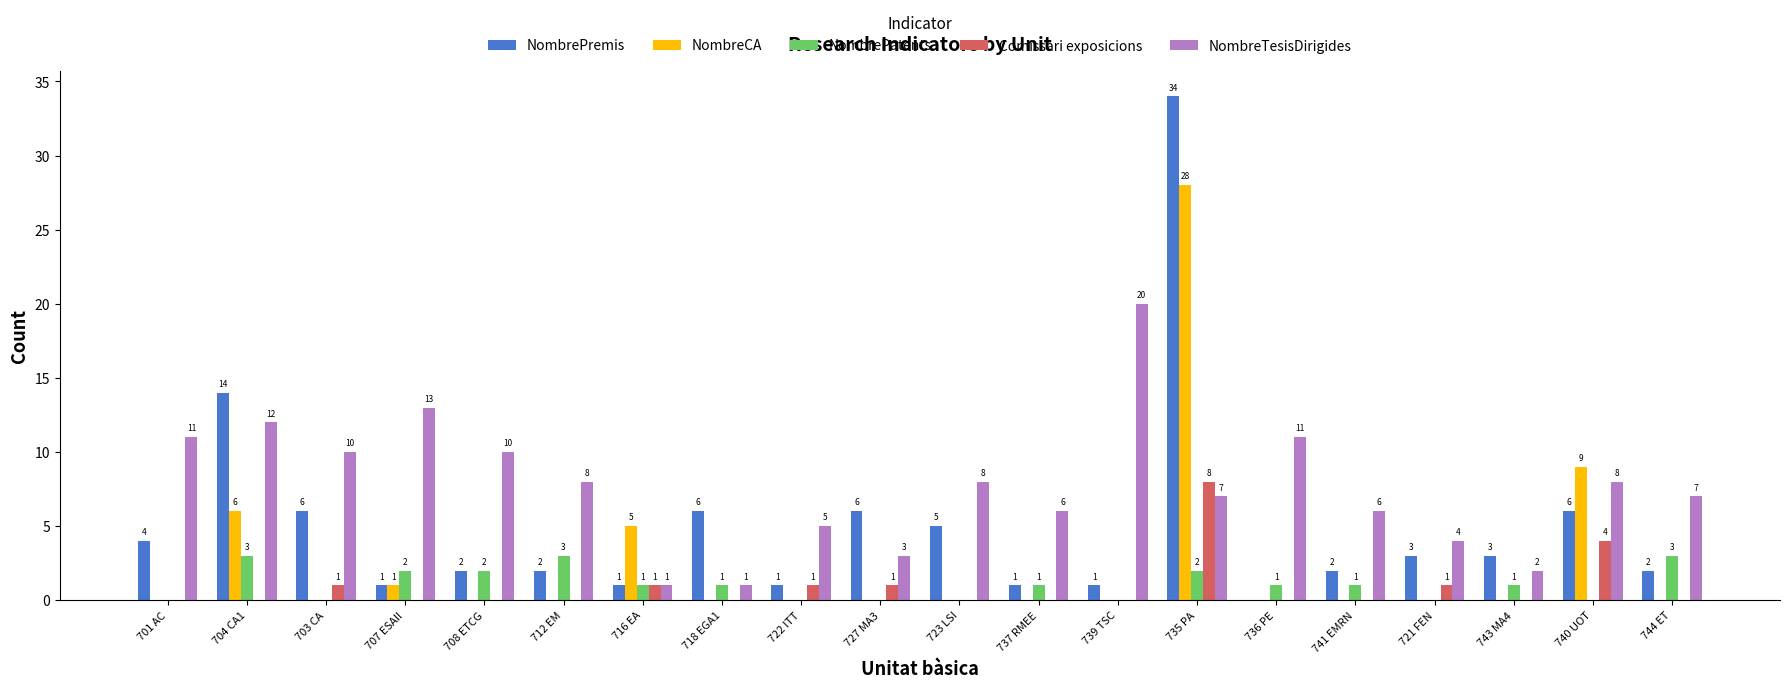

Reading left to right, what are all the values shown in this chart?

NombrePremis: 701 AC=4	704 CA1=14	703 CA=6	707 ESAII=1	708 ETCG=2	712 EM=2	716 EA=1	718 EGA1=6	722 ITT=1	727 MA3=6	723 LSI=5	737 RMEE=1	739 TSC=1	735 PA=34	736 PE=0	741 EMRN=2	721 FEN=3	743 MA4=3	740 UOT=6	744 ET=2
NombreCA: 701 AC=0	704 CA1=6	703 CA=0	707 ESAII=1	708 ETCG=0	712 EM=0	716 EA=5	718 EGA1=0	722 ITT=0	727 MA3=0	723 LSI=0	737 RMEE=0	739 TSC=0	735 PA=28	736 PE=0	741 EMRN=0	721 FEN=0	743 MA4=0	740 UOT=9	744 ET=0
NombrePatents: 701 AC=0	704 CA1=3	703 CA=0	707 ESAII=2	708 ETCG=2	712 EM=3	716 EA=1	718 EGA1=1	722 ITT=0	727 MA3=0	723 LSI=0	737 RMEE=1	739 TSC=0	735 PA=2	736 PE=1	741 EMRN=1	721 FEN=0	743 MA4=1	740 UOT=0	744 ET=3
Comissari exposicions: 701 AC=0	704 CA1=0	703 CA=1	707 ESAII=0	708 ETCG=0	712 EM=0	716 EA=1	718 EGA1=0	722 ITT=1	727 MA3=1	723 LSI=0	737 RMEE=0	739 TSC=0	735 PA=8	736 PE=0	741 EMRN=0	721 FEN=1	743 MA4=0	740 UOT=4	744 ET=0
NombreTesisDirigides: 701 AC=11	704 CA1=12	703 CA=10	707 ESAII=13	708 ETCG=10	712 EM=8	716 EA=1	718 EGA1=1	722 ITT=5	727 MA3=3	723 LSI=8	737 RMEE=6	739 TSC=20	735 PA=7	736 PE=11	741 EMRN=6	721 FEN=4	743 MA4=2	740 UOT=8	744 ET=7